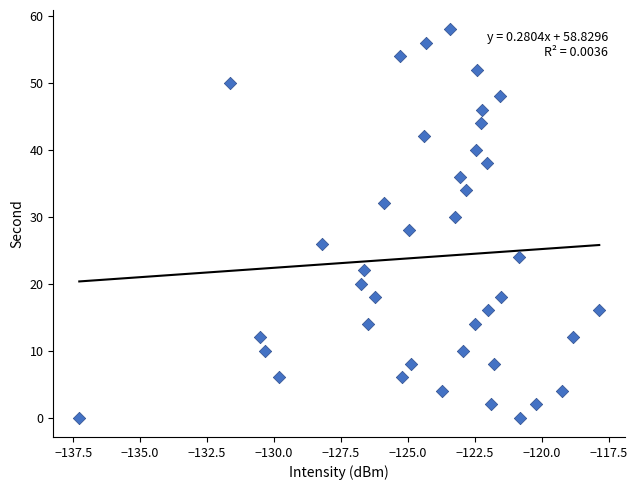

What is the range of Y values (max minus min)?

58